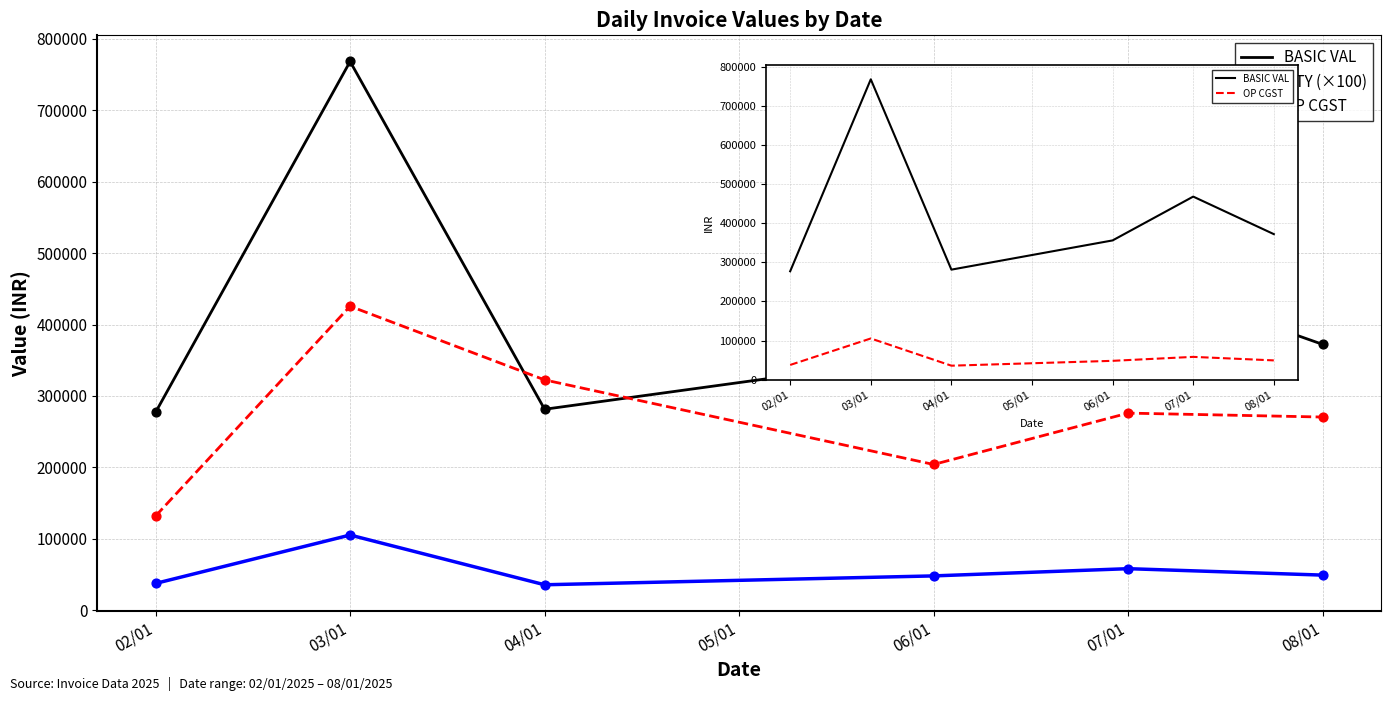

Which series contains the lowest Y value?

OP CGST